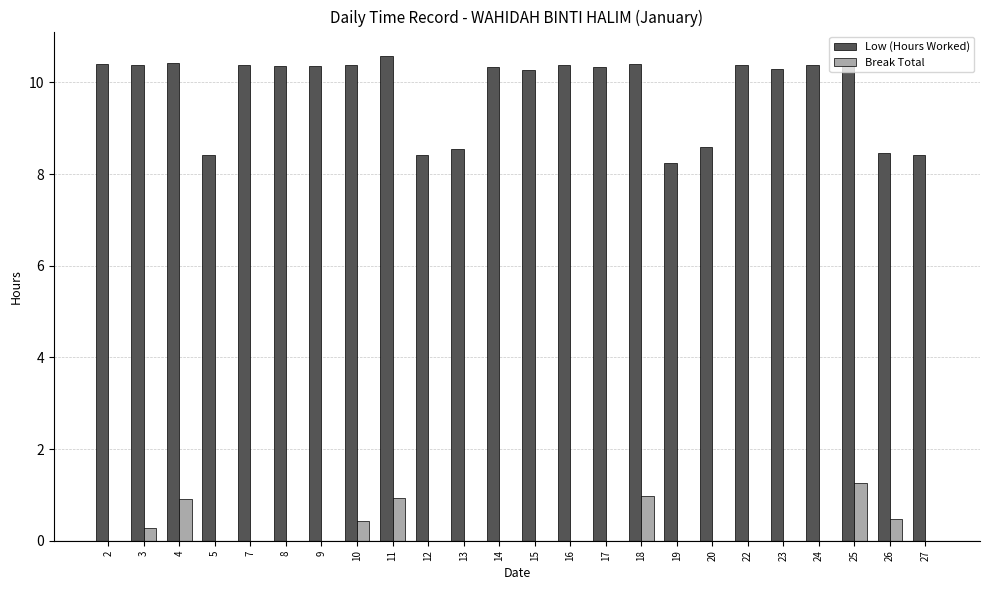

Which series has the largest total across all categories?

Low (Hours Worked)